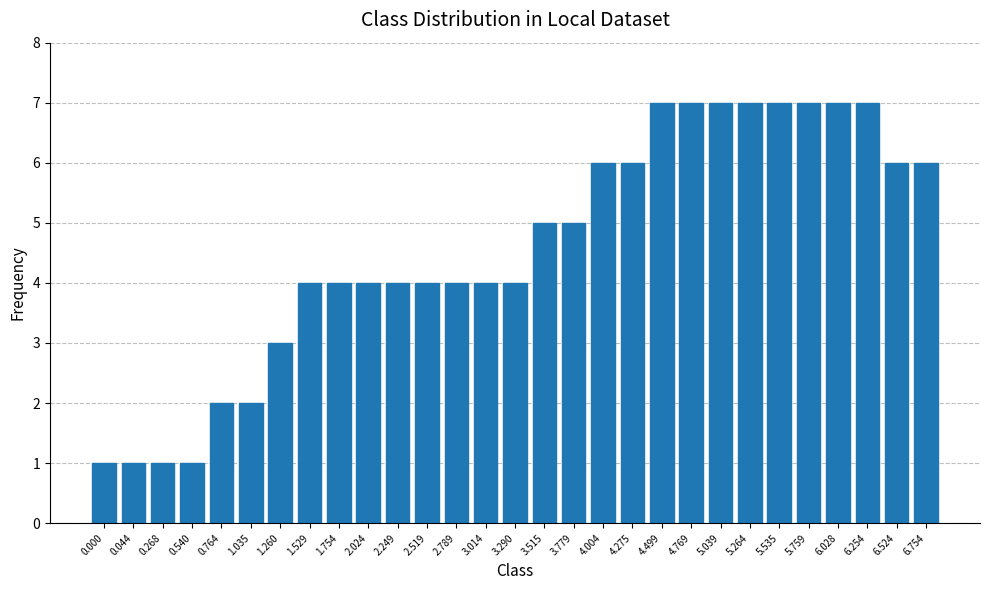

The value at 4.499 is 7. True or false?

True